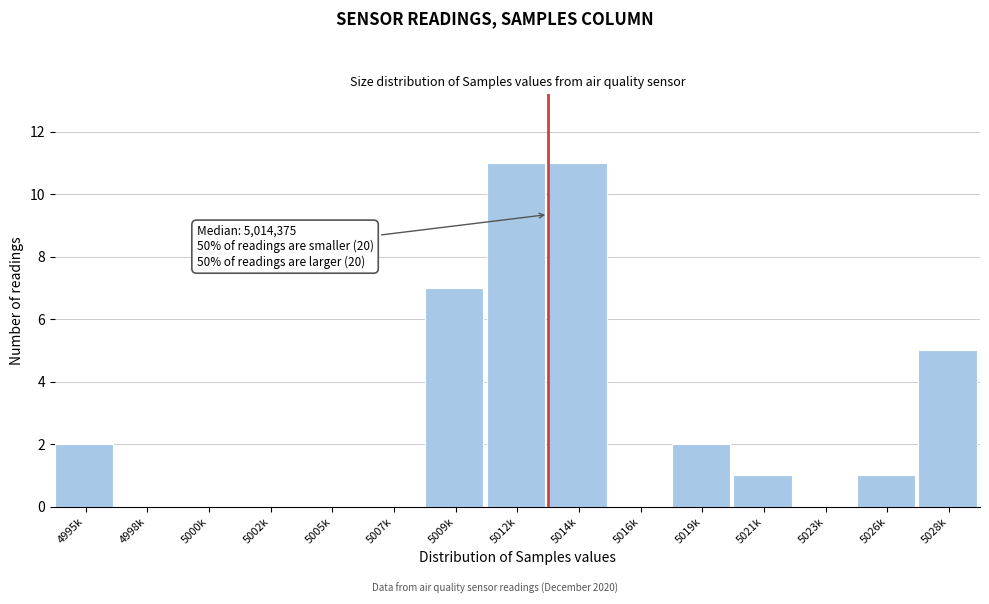

Reading left to right, what are all the values shown in this chart?

4995k=2	4998k=0	5000k=0	5002k=0	5005k=0	5007k=0	5009k=7	5012k=11	5014k=11	5016k=0	5019k=2	5021k=1	5023k=0	5026k=1	5028k=5